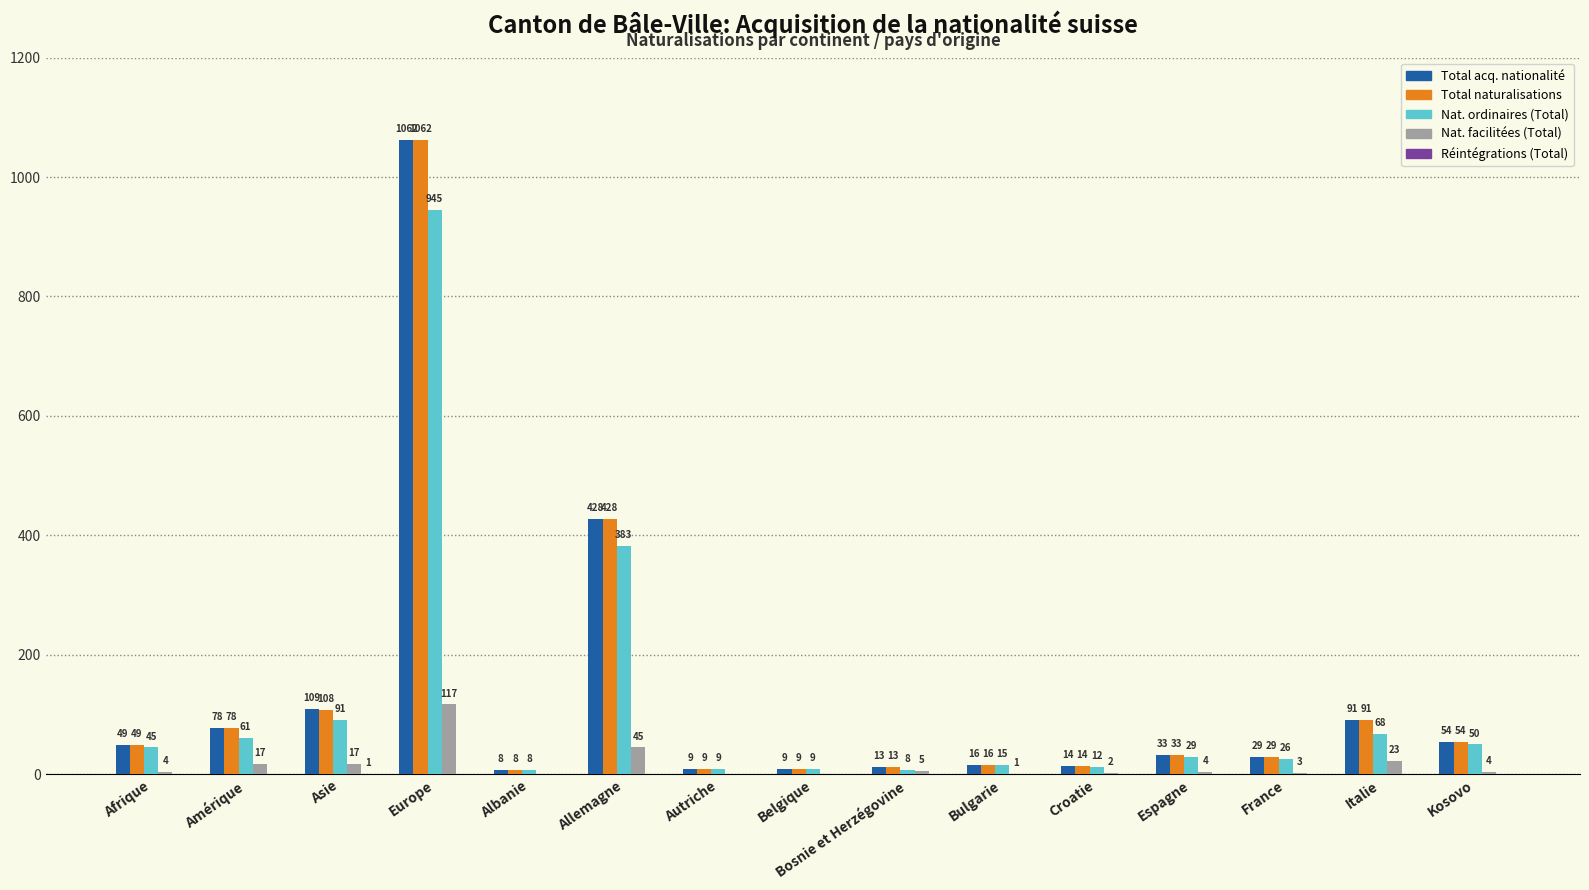

Where is Nat. facilitées (Total) nearest to the value 58?

Allemagne